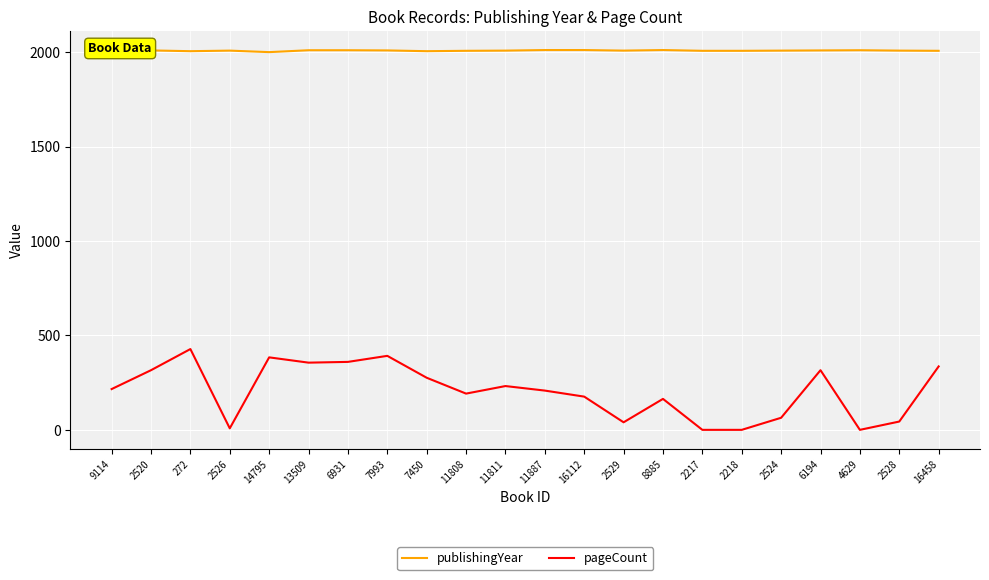

What is the spread (max minus min) of values at 7993?

1618